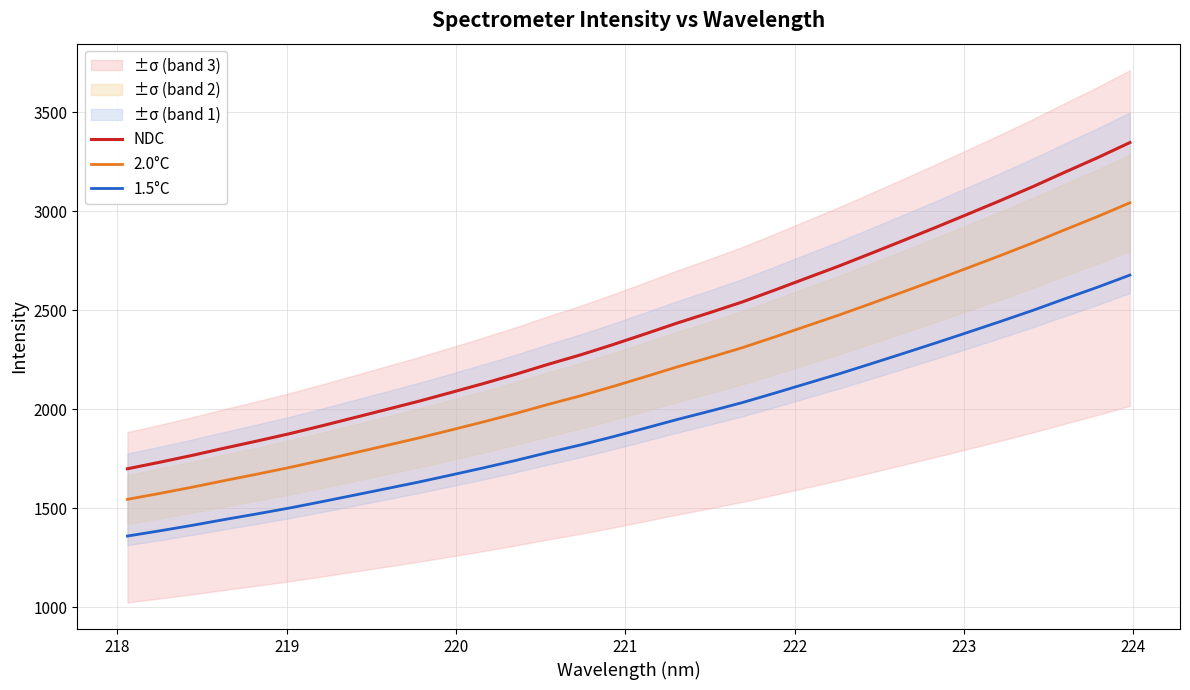

Does the chart display data point markers on the line(s)?

No